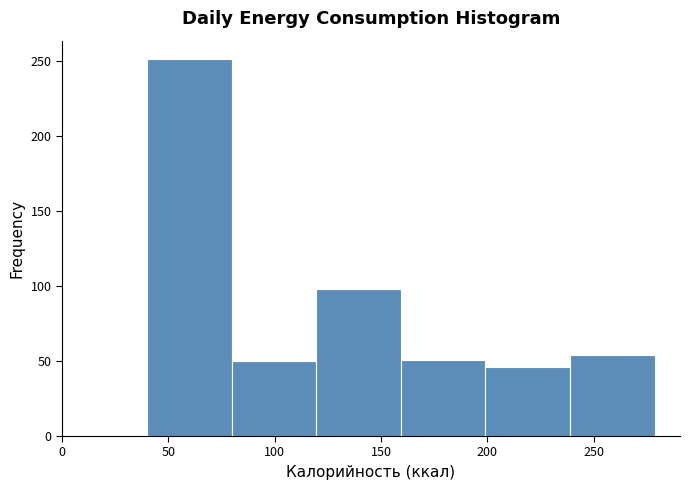

Over which range of the x-axis is the bar tallest?

40 to 80